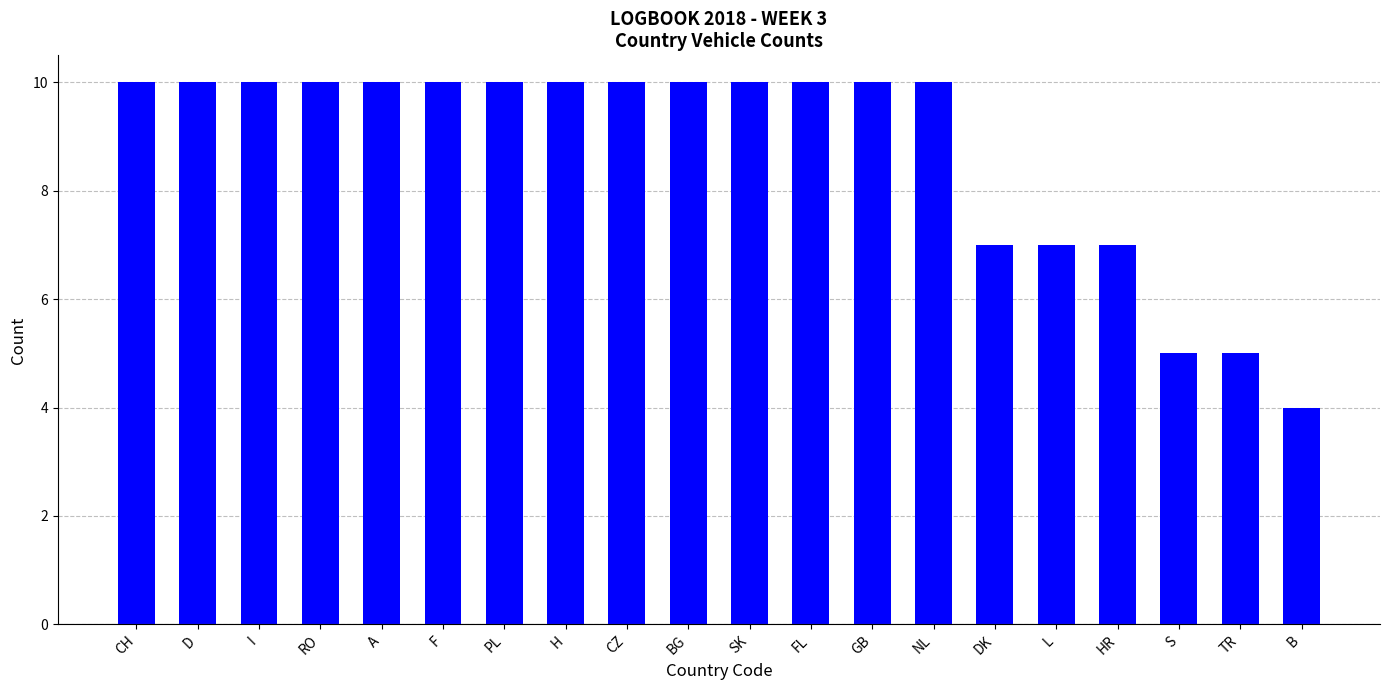

Are the bars grouped side by side (vs. stacked)?

No